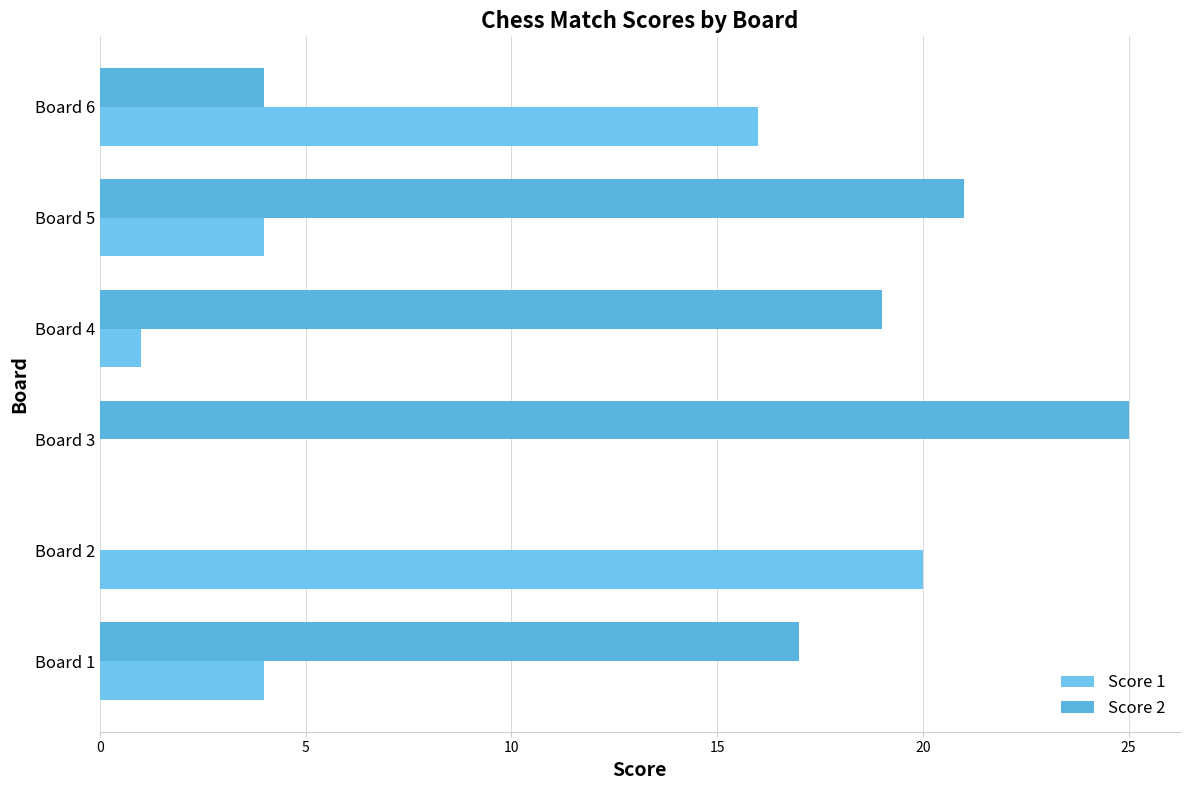

What is the average value of the Score 1 series?

8